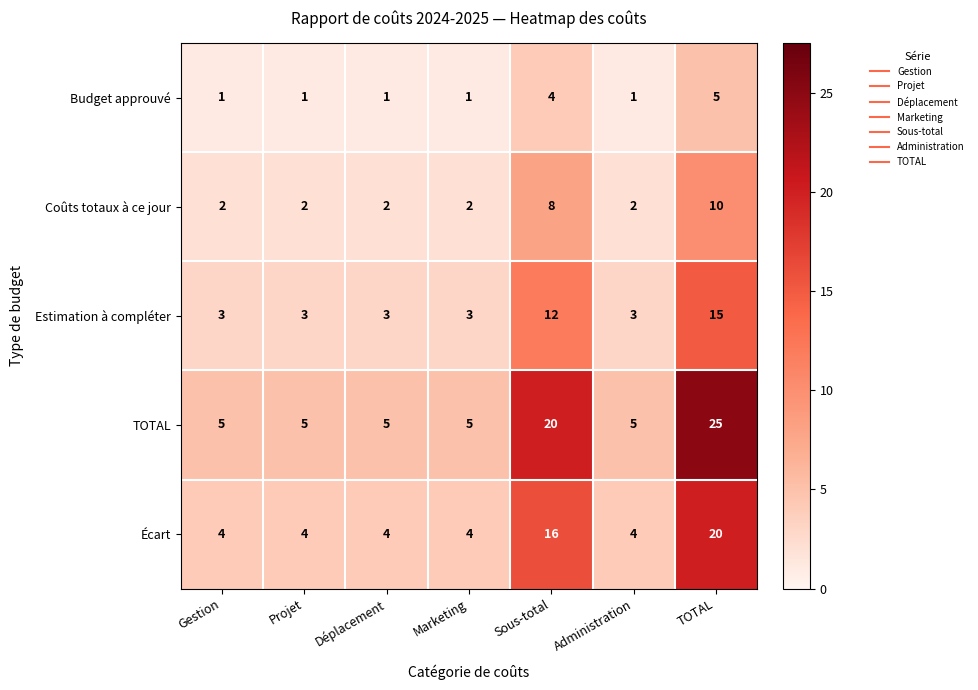

The value of Estimation à compléter at Administration is 3. True or false?

True